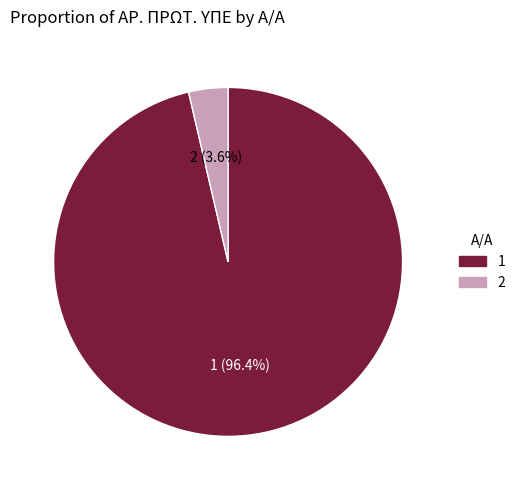

Which slice is the smallest?

2